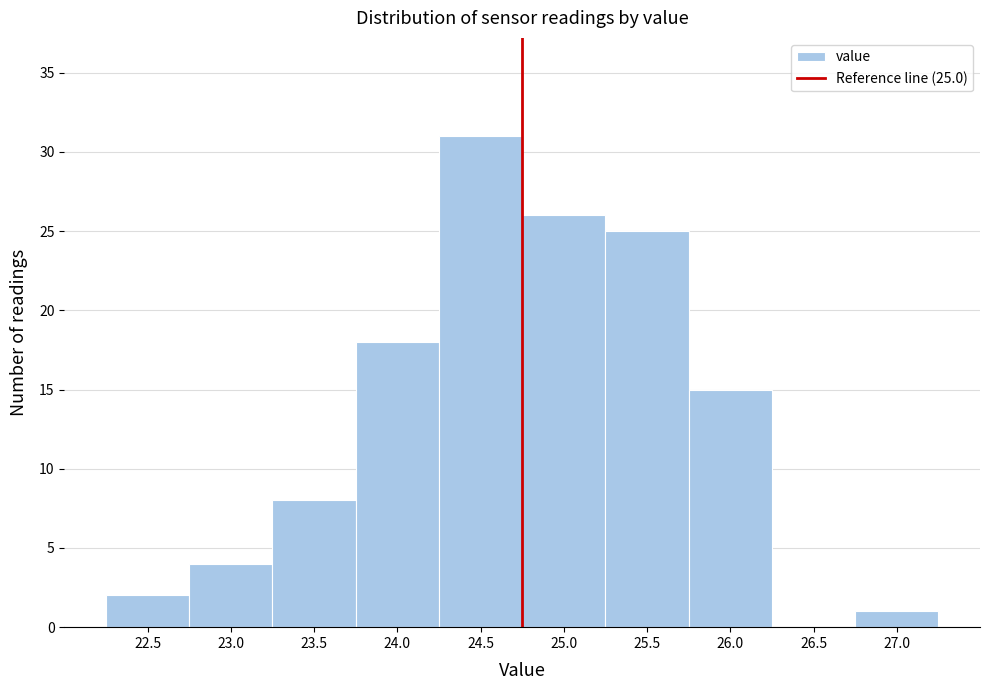

Reading left to right, what are all the values shown in this chart?

22.5=2	23.0=4	23.5=8	24.0=18	24.5=31	25.0=26	25.5=25	26.0=15	26.5=0	27.0=1